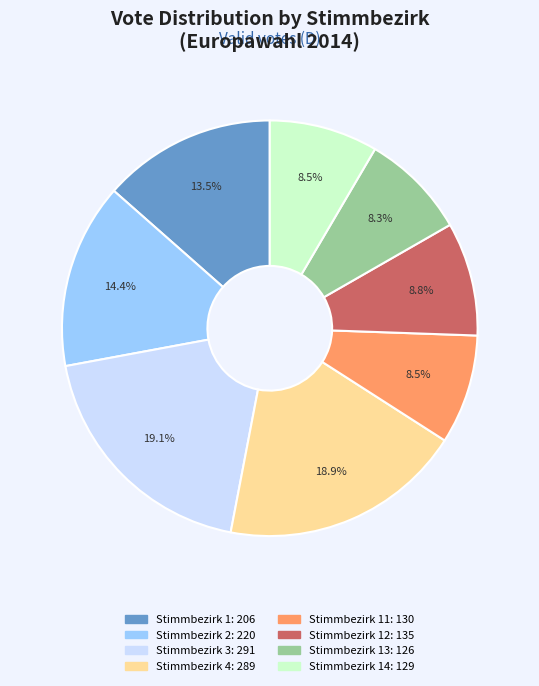

Does any single category account for the majority?

No